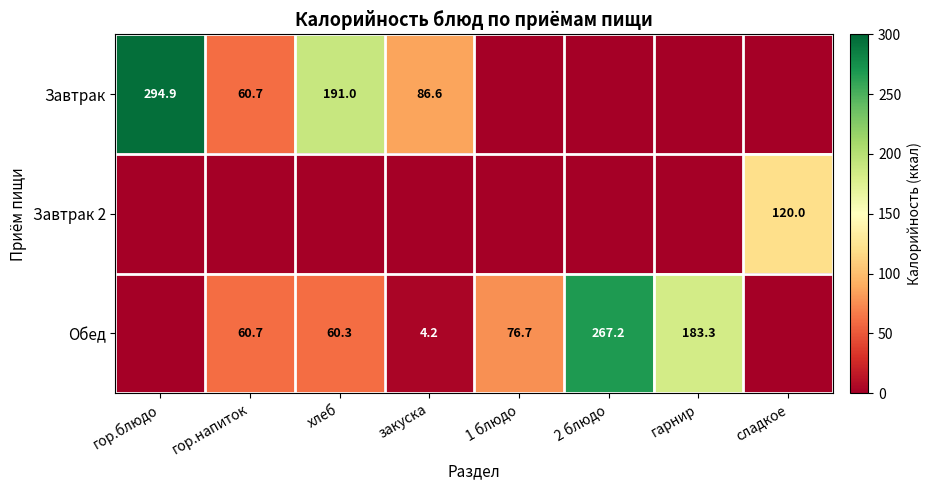

What is the sum of the Завтрак values at хлеб and гор.напиток?

251.7